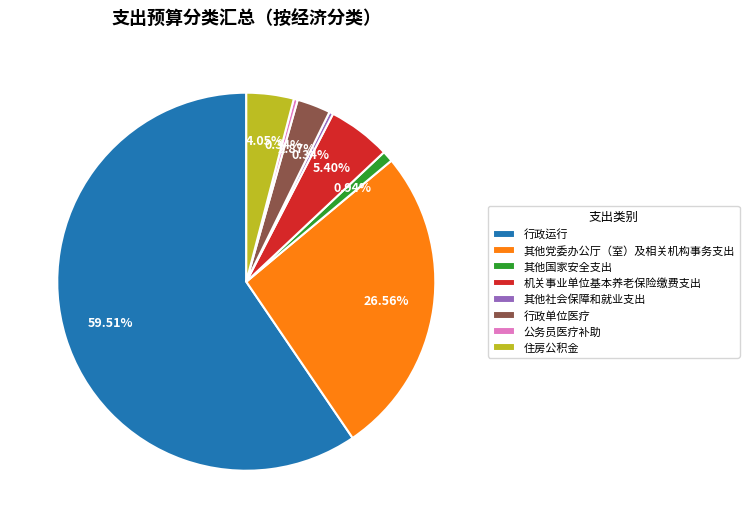

Combined, do 机关事业单位基本养老保险缴费支出 and 其他社会保障和就业支出 account for over 50%?

No